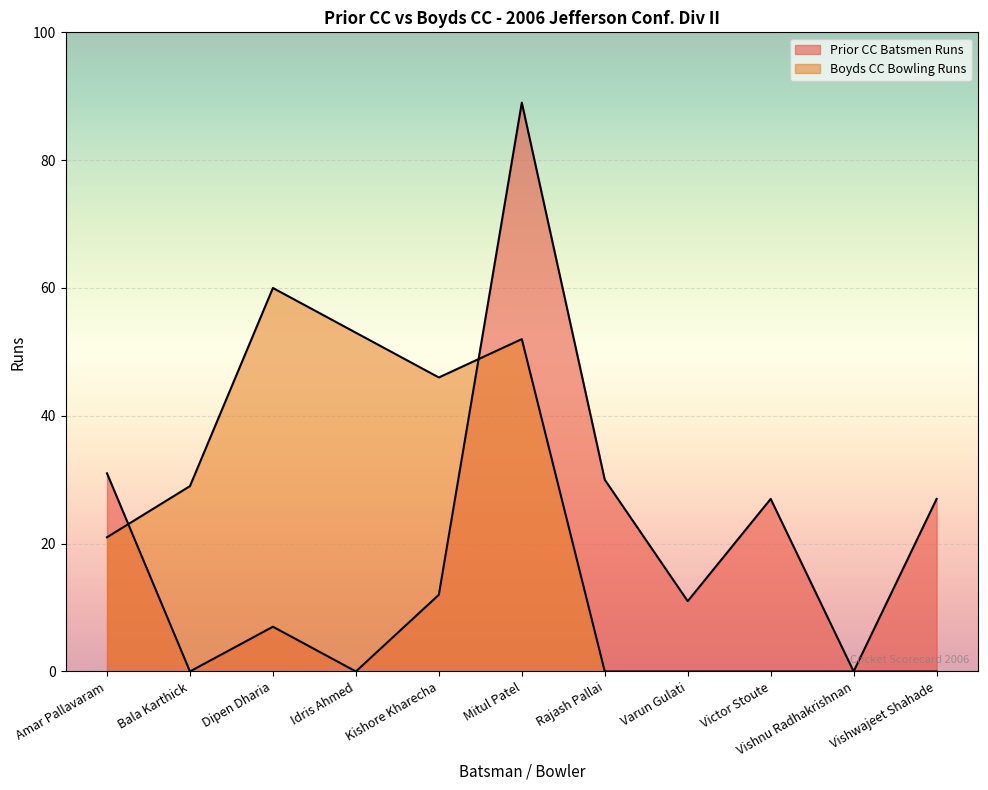

What is the average value of the Prior CC Batsmen Runs series?

21